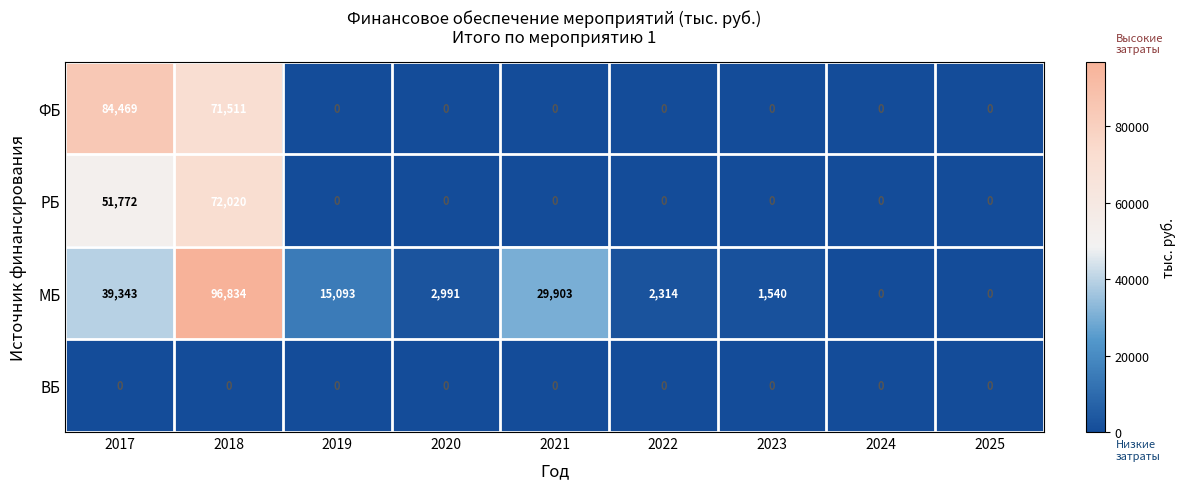

Rank the series by their average value, from lowest to highest.

ВБ, РБ, ФБ, МБ